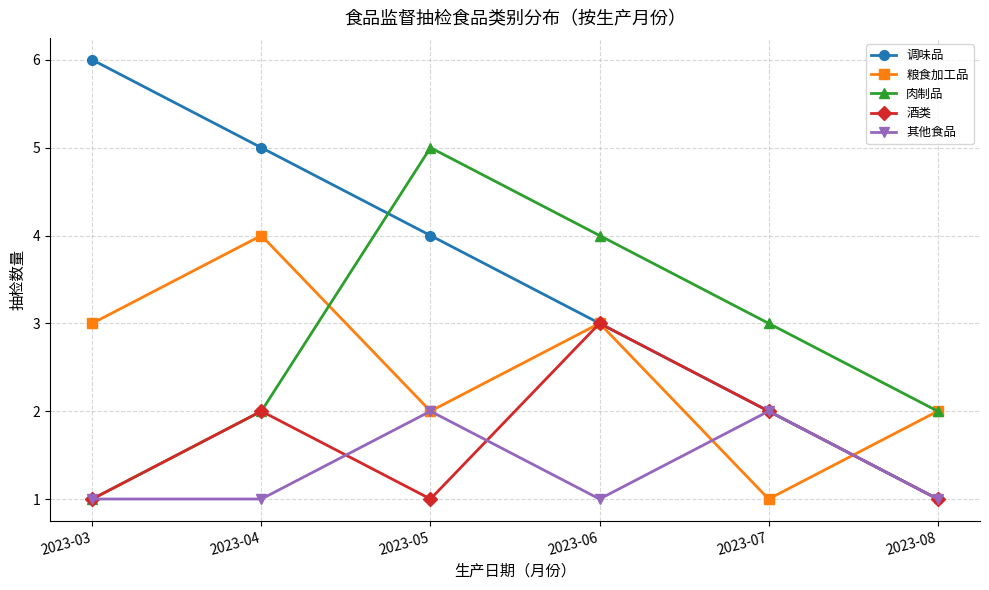

What are all the series names shown in the legend?

调味品, 粮食加工品, 肉制品, 酒类, 其他食品